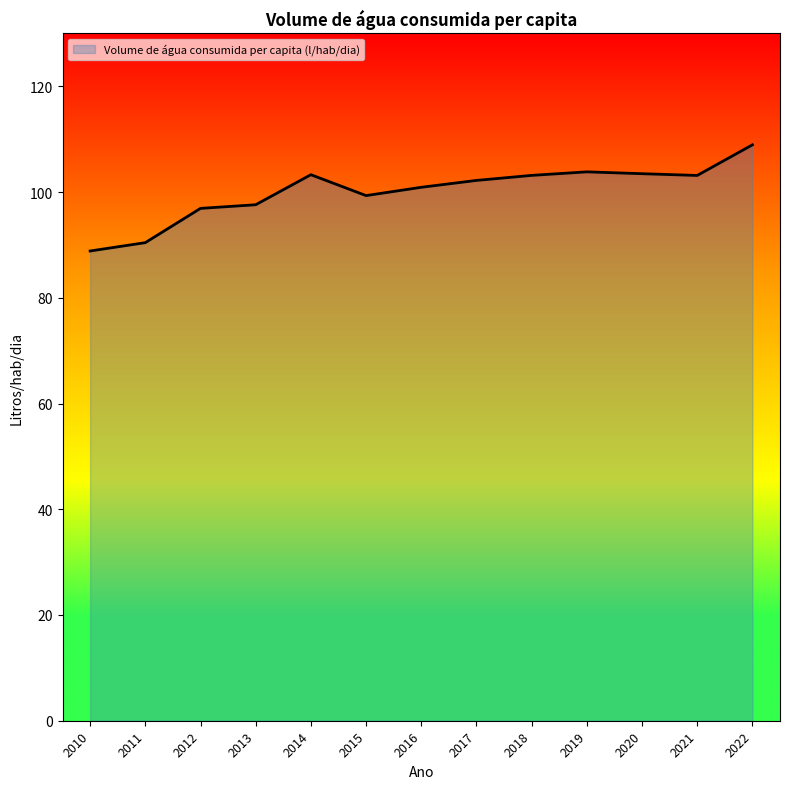

True or false: there are more than 0 points higher than both neighbors.

True